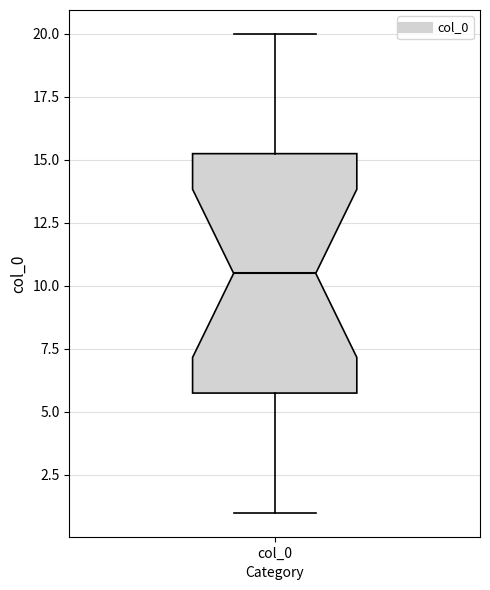

Where does the upper whisker of the box for col_0 end on the y-axis? The values are not printed on the chart, so give them approximately, as read against the axis.

20.0